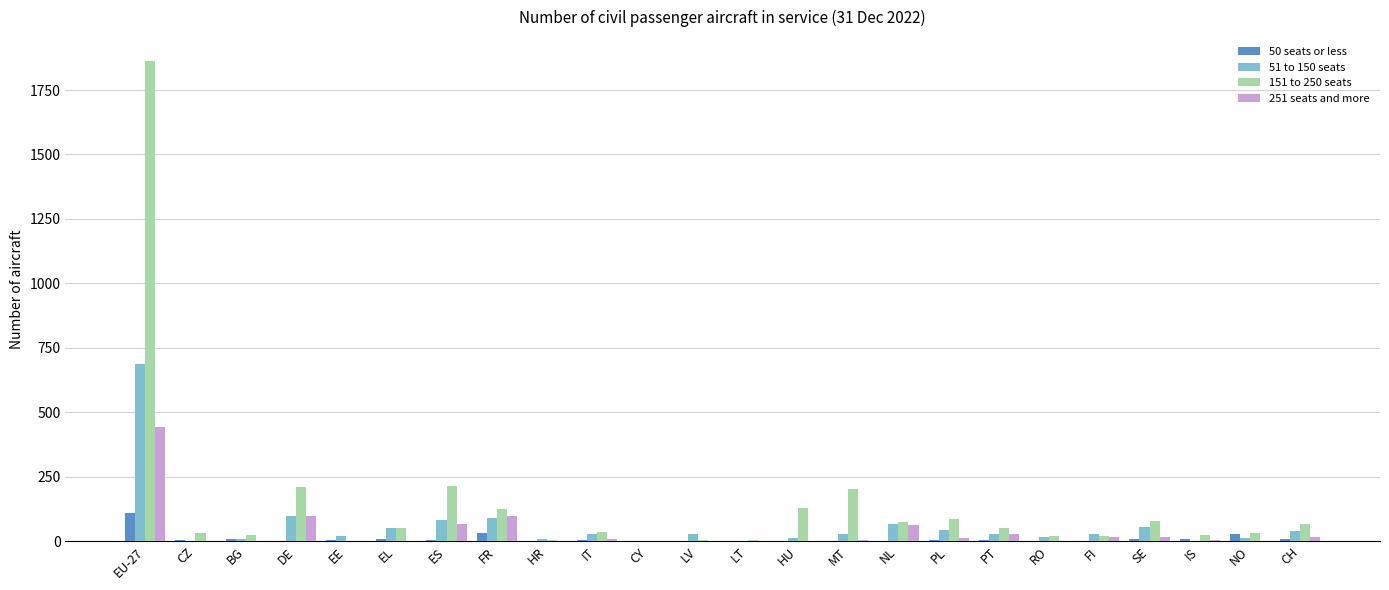

Is the value of 151 to 250 seats at CZ greater than the value of 51 to 150 seats at DE?

No